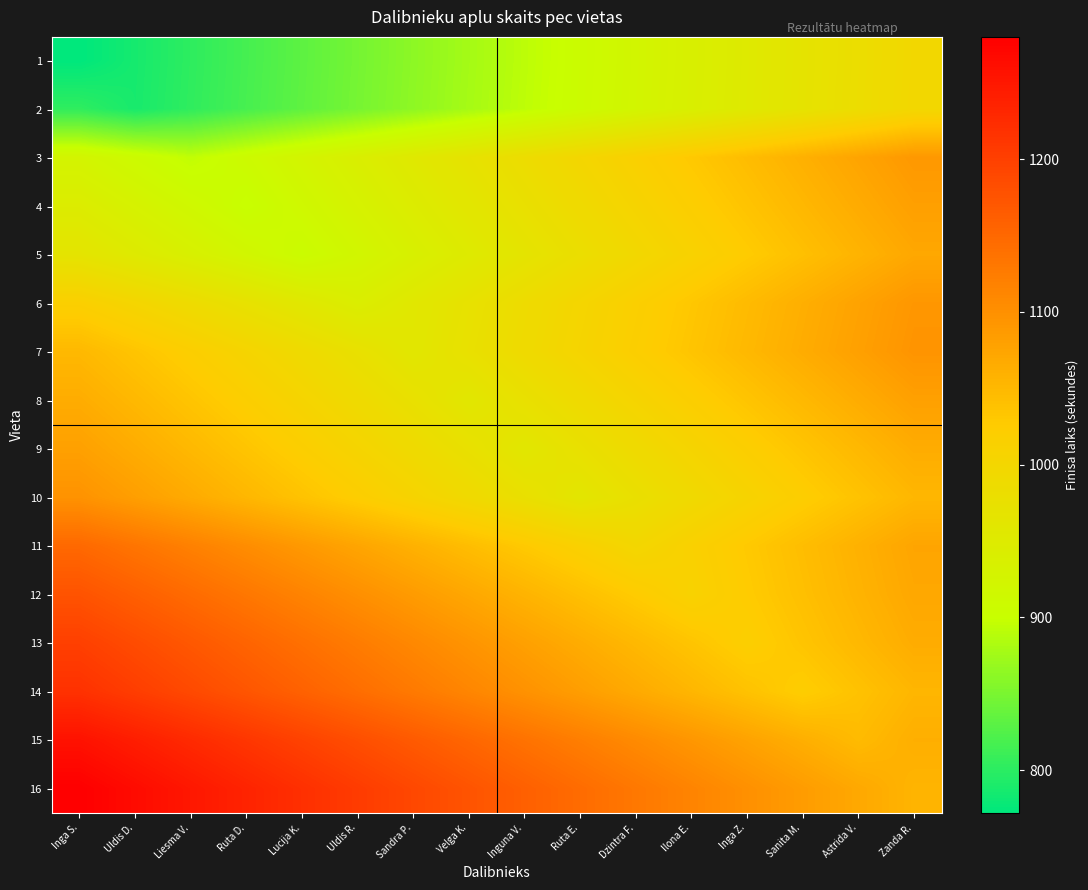

At Ruta D., list the series in order from smallest to largest.

1, 2, 4, 3, 5, 6, 7, 8, 9, 10, 11, 12, 13, 14, 15, 16